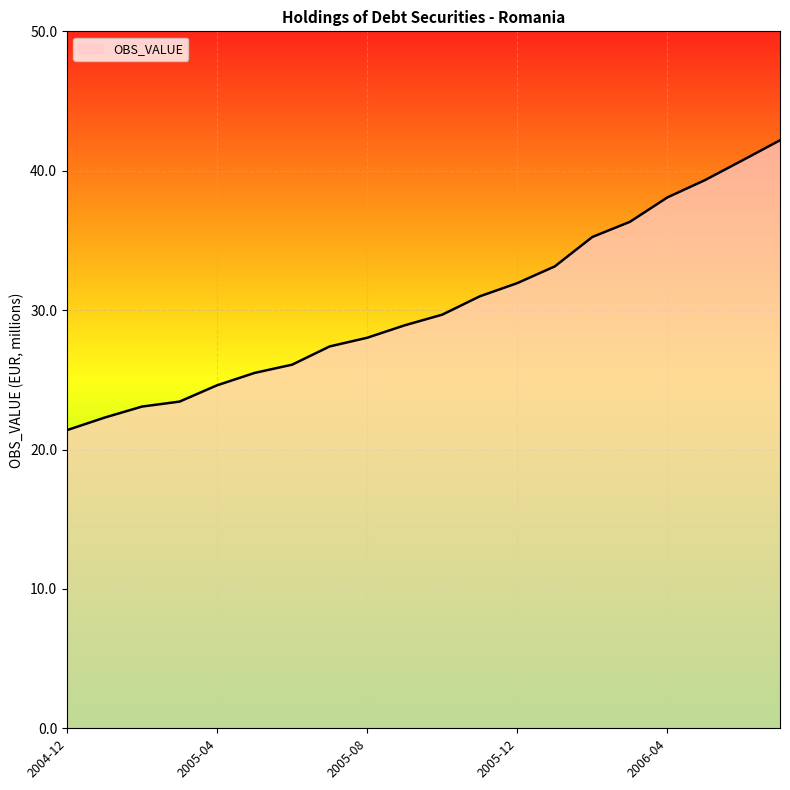

Does the chart display data point markers on the line(s)?

No